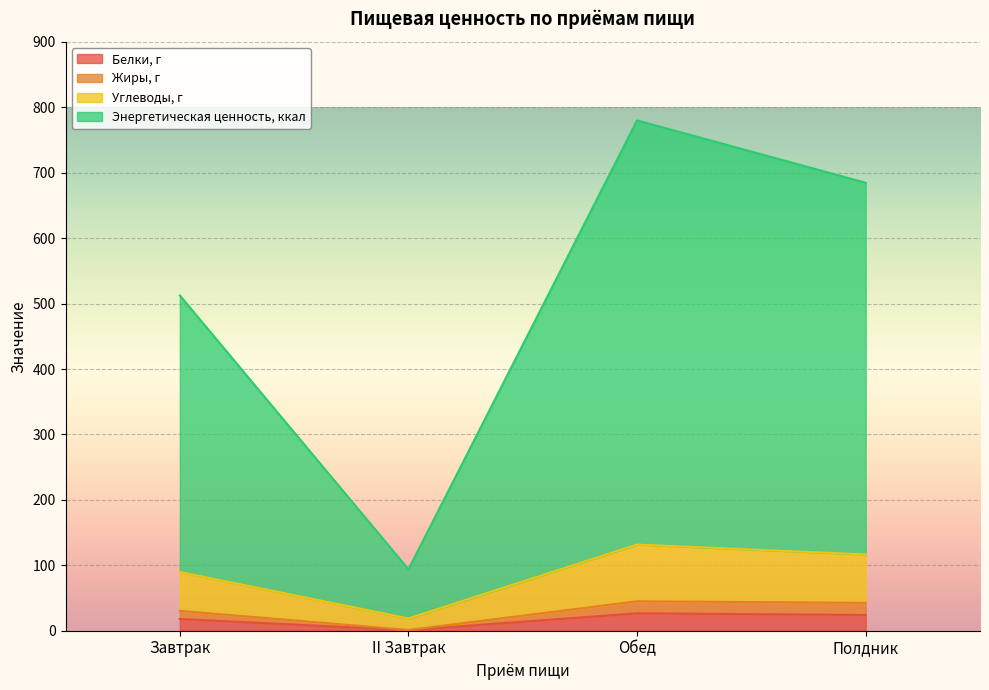

At which label does Белки, г reach its minimum?

II Завтрак